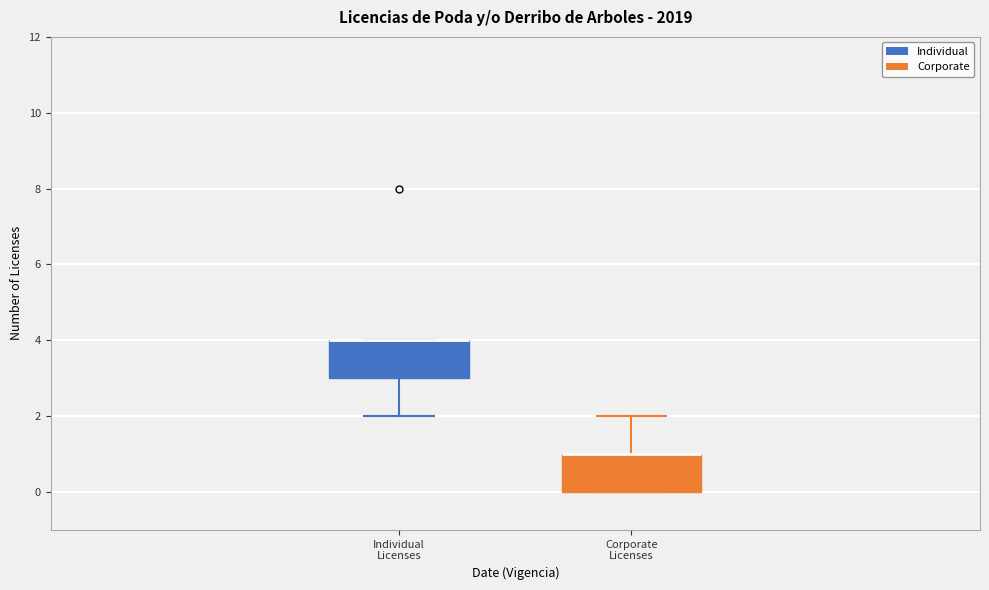

Reading left to right, transcribe this box plot: for each box, give where its median line is, the range the box spans, and where its two whiskers end, as read against the y-axis. The values are not printed on the chart, so give them approximately, as read against the axis.

Individual Licenses: median 4 (drawn on the box's upper edge), box 3 to 4, whiskers 2 to 4
Corporate Licenses: median 1 (drawn on the box's upper edge), box 0 to 1, whiskers 0 to 2